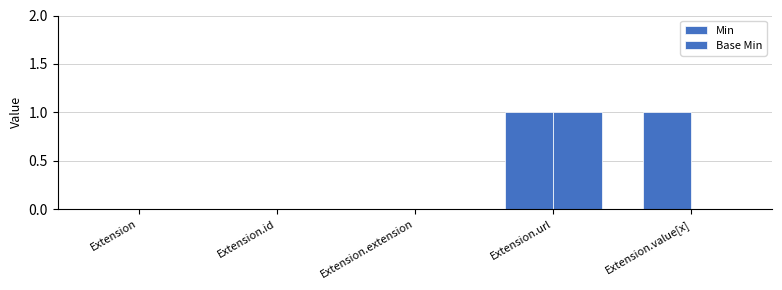

Count the number of data series in this chart.

2